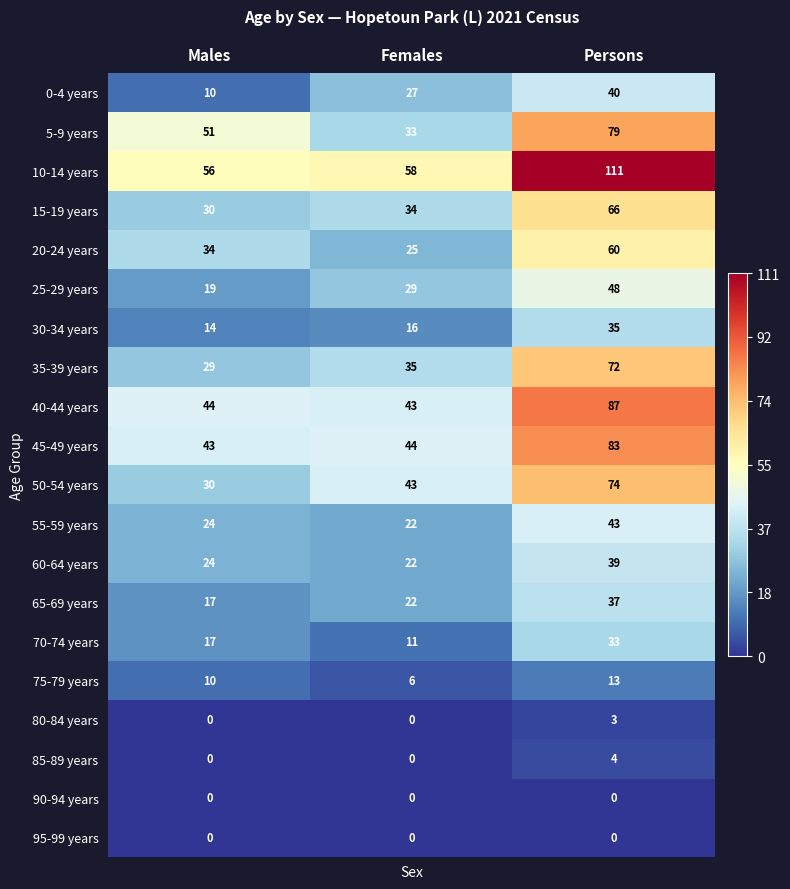

Which category has the highest value in the 60-64 years series?

Persons